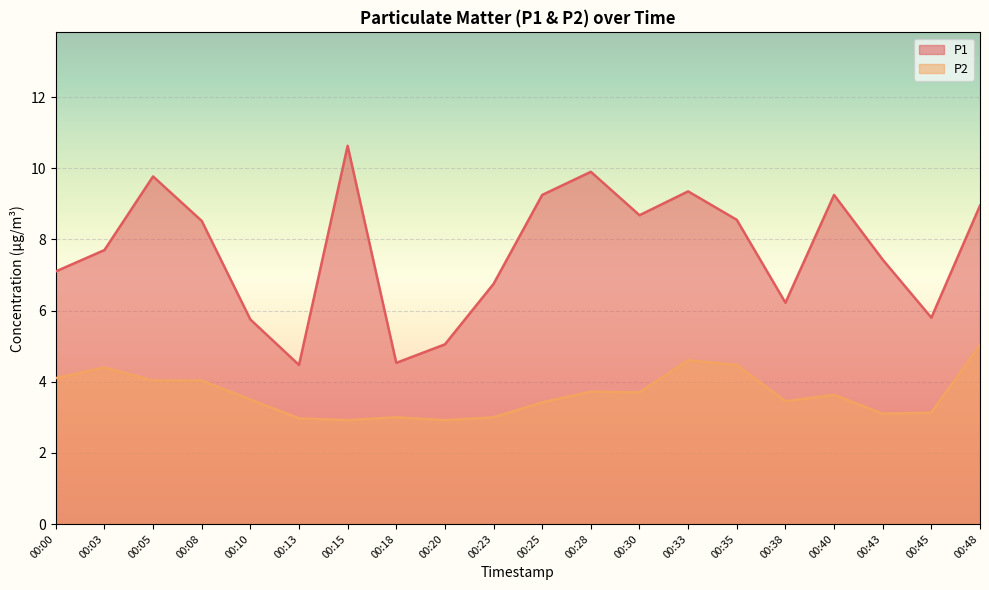

What is the value of the P1 point at the 18th from the left?

7.4